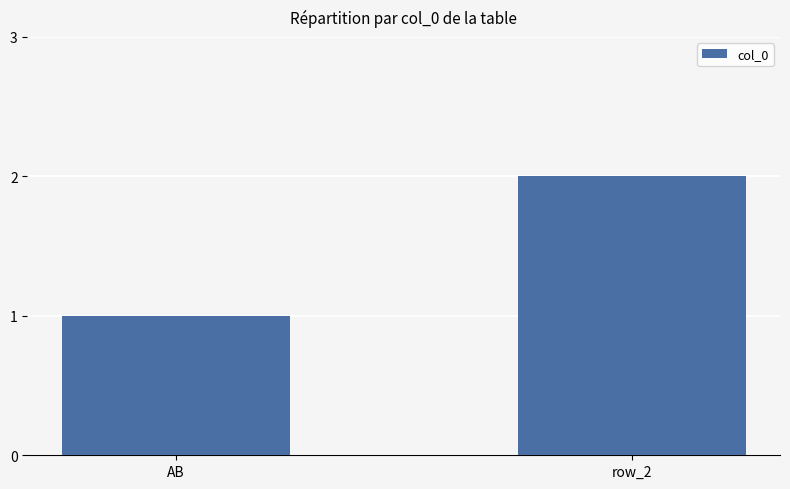

Rank the categories by value from highest to lowest.

row_2, AB